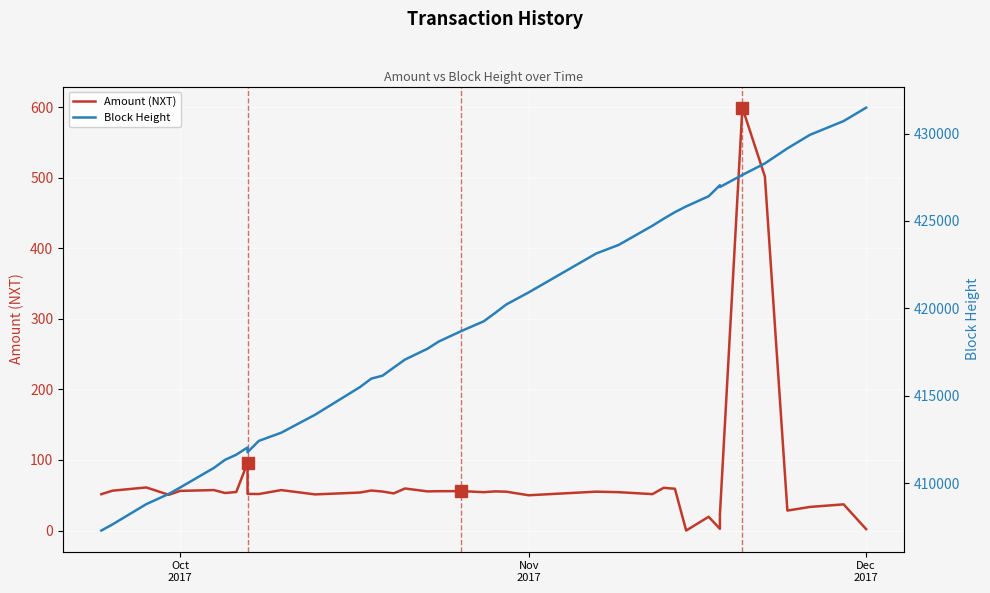

The value of Block Height at 3 is 625547.4. True or false?

False